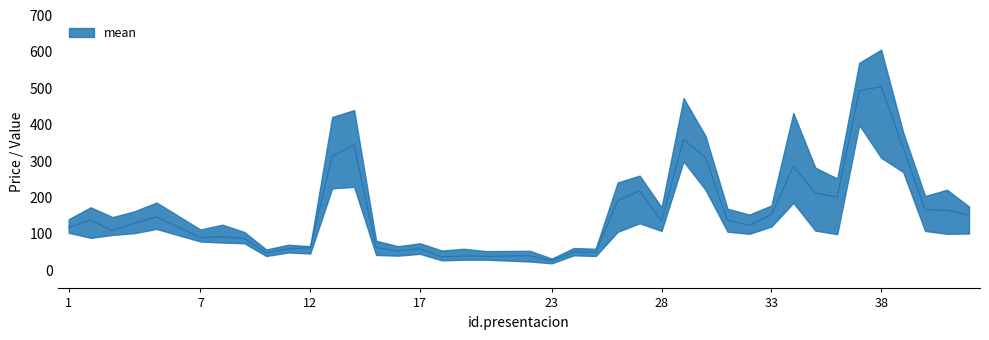

Reading right to left, what are all the values shown in this chart?

mean: 151.6	164.8	165.9	336.9	504.5	493.4	201.0	212.5	284.9	152.6	123.3	137.1	309.4	359.3	135.2	218.0	191.3	49.5	50.4	26.2	39.7	38.2	39.4	36.5	59.0	53.3	62.3	343.7	313.3	61.8	59.2	47.7	87.4	91.8	90.1	146.3	129.3	108.3	137.8	118.0
min: 101.0	100.0	108.0	270.0	309.0	399.0	99.0	109.0	185.0	120.0	100.0	106.0	221.0	299.0	108.0	129.0	105.4	39.0	41.0	19.0	24.0	29.0	29.0	27.0	45.0	40.0	41.9	229.0	225.0	46.0	48.8	39.0	74.0	76.0	79.0	113.4	102.0	97.0	89.0	103.0
max: 175.0	221.0	204.0	379.0	606.0	570.0	252.0	282.0	432.0	178.0	153.0	169.0	369.0	473.0	173.0	260.0	241.0	59.0	61.0	32.0	53.4	52.5	59.0	54.0	74.0	66.0	81.0	440.0	421.0	66.0	70.0	57.0	105.0	125.0	112.0	186.0	162.0	146.0	173.0	140.0